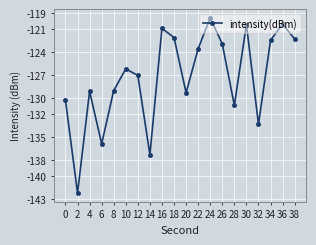

True or false: the data has more than 2 interior local peaks.

True